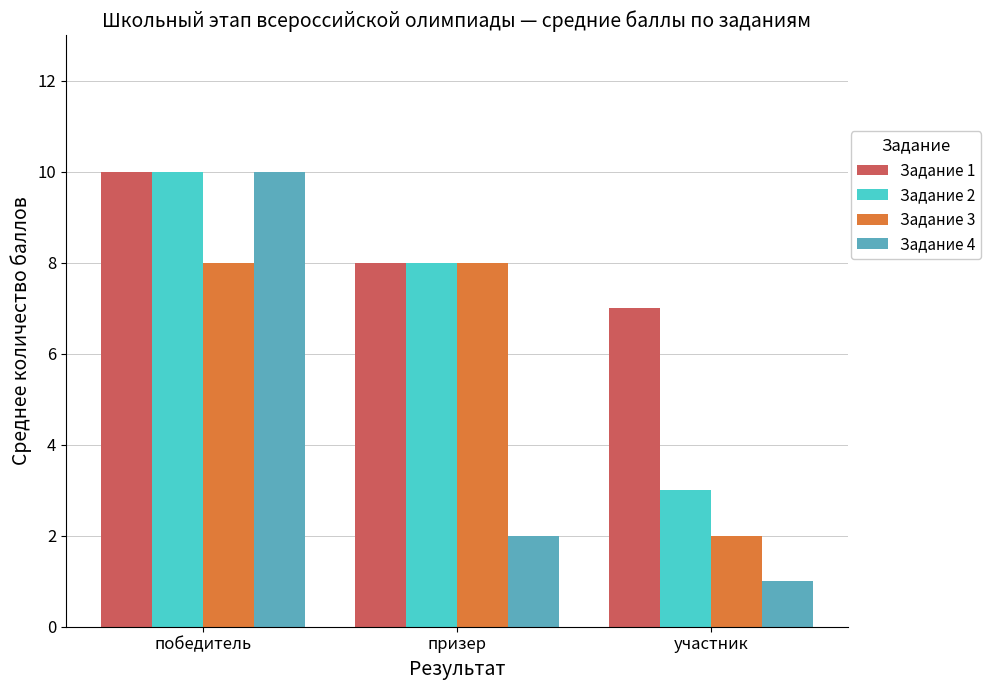

How many bars are there in total?

12